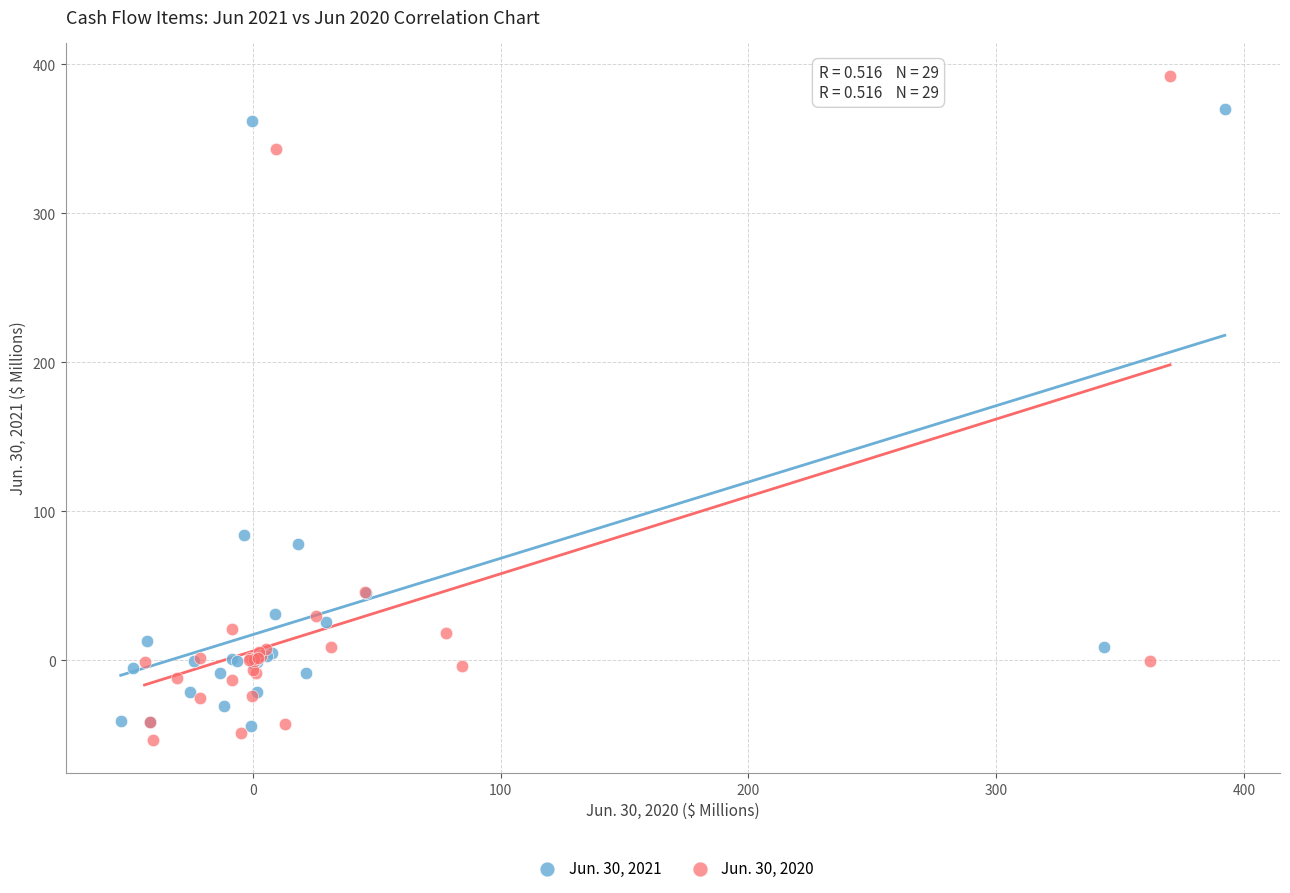

What are all the series names shown in the legend?

Jun. 30, 2021, Jun. 30, 2020